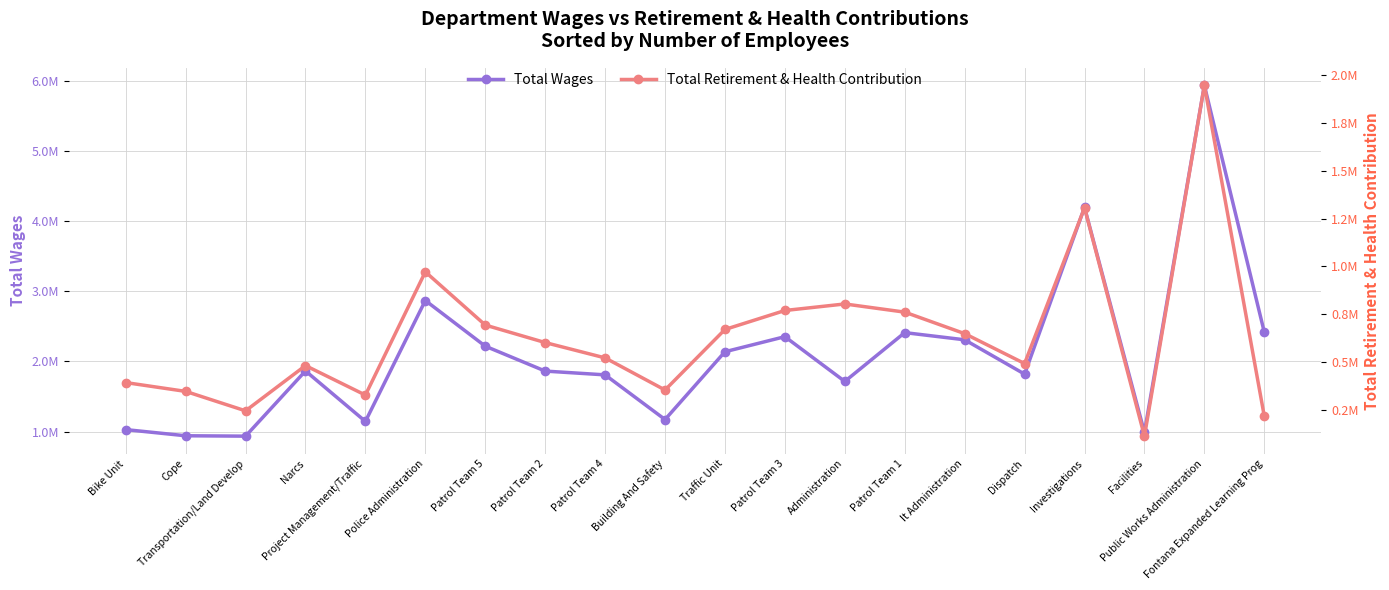

What is the difference between the Total Retirement & Health Contribution values at Patrol Team 4 and Patrol Team 3?

247946